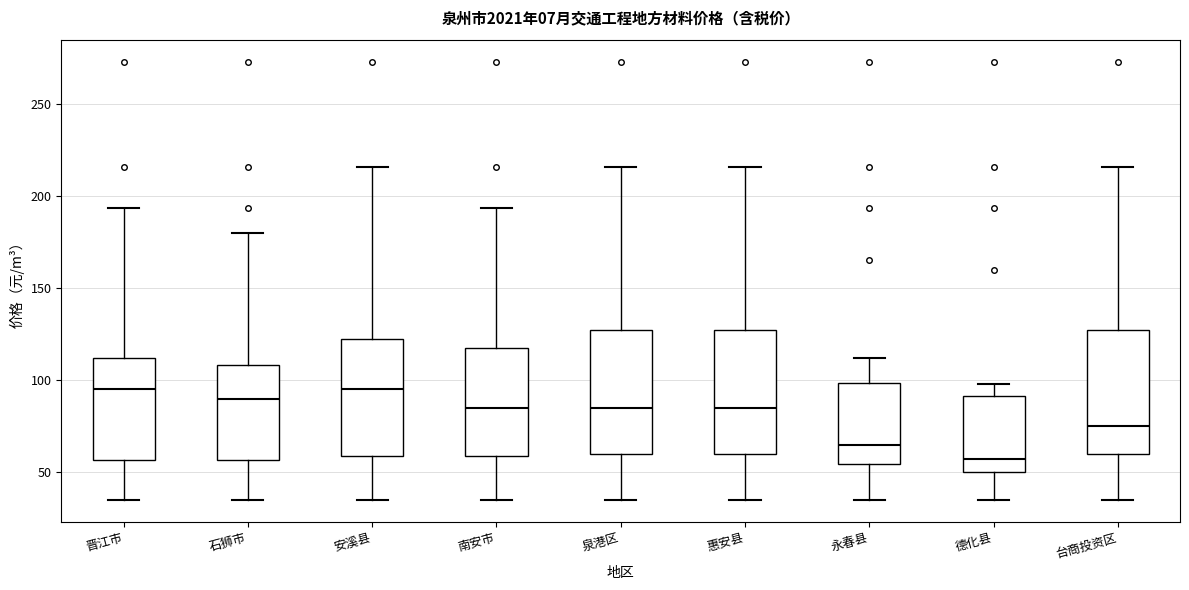

Where does the median line of the box for 晋江市 sit on the y-axis? The values are not printed on the chart, so give them approximately, as read against the axis.

95